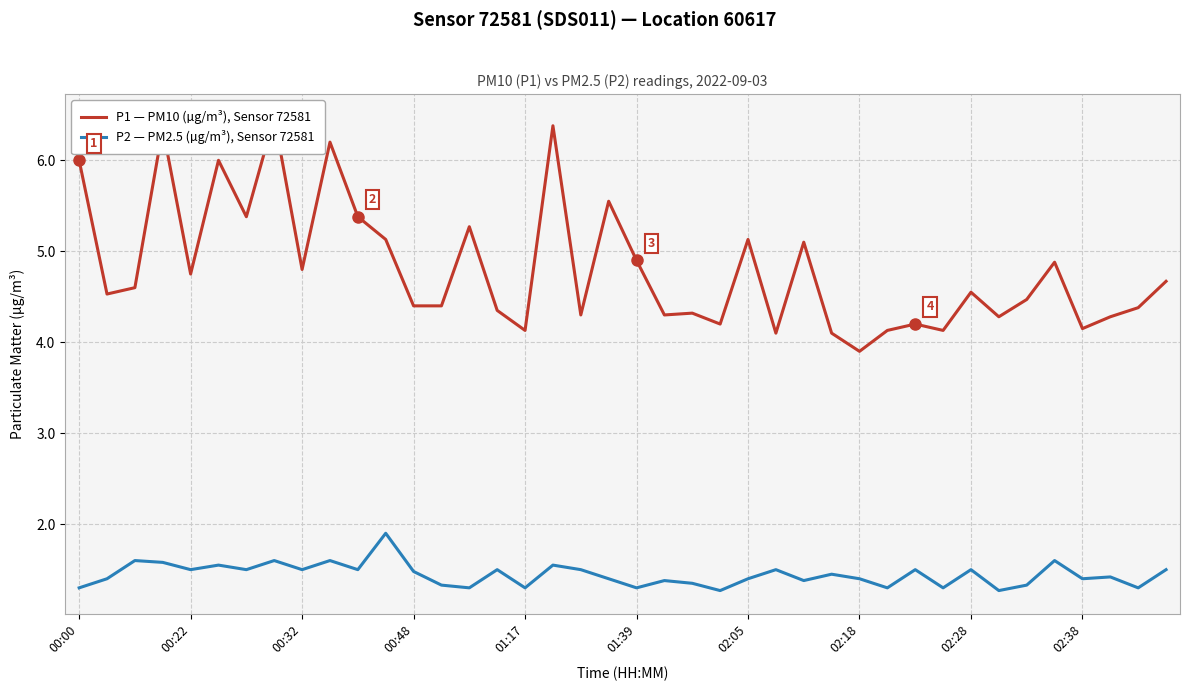

What is the highest value of the P2 — PM2.5 (µg/m³), Sensor 72581 series?

1.9